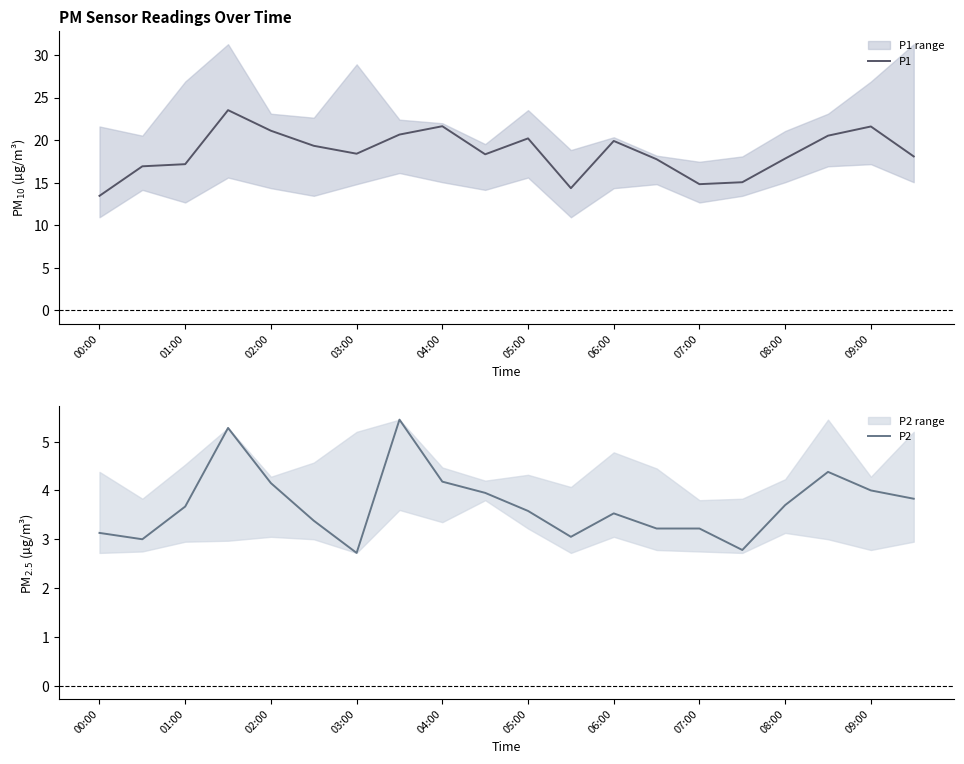

The value of P2 at 05:00 is 2.3. True or false?

False